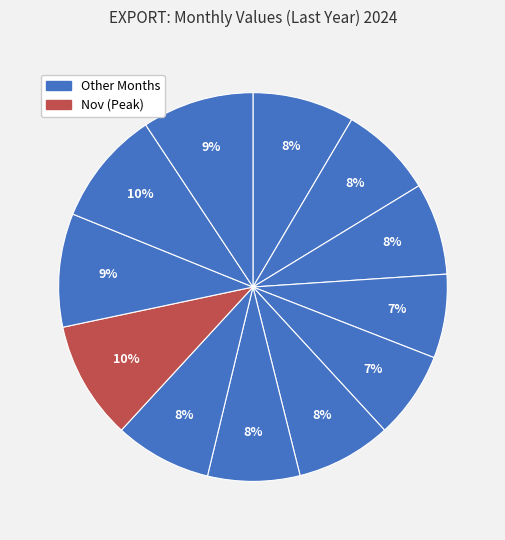

Rank the categories by value from highest to lowest.

Nov, Jan, Dec, Feb, Mar, Oct, Aug, Apr, May, Sep, Jul, Jun